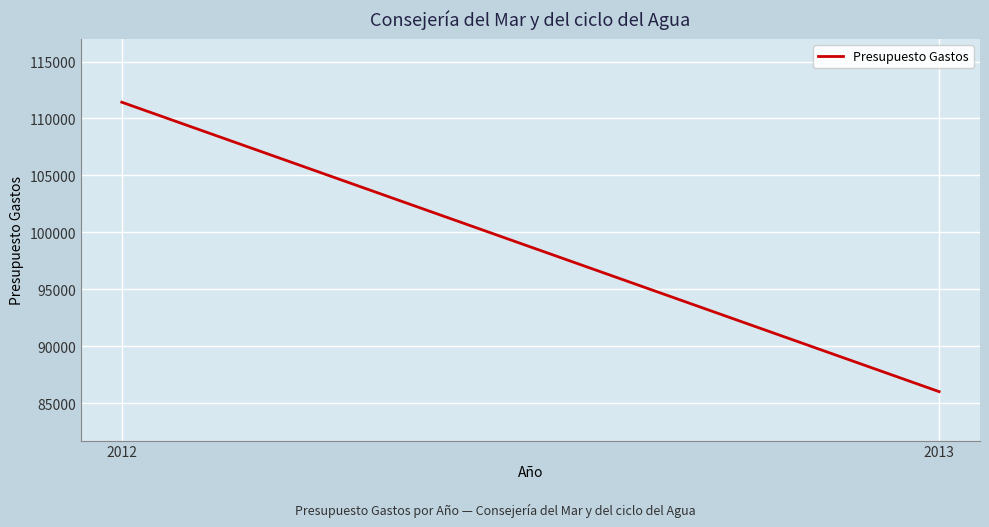

Reading right to left, what are all the values shown in this chart?

86000	111428